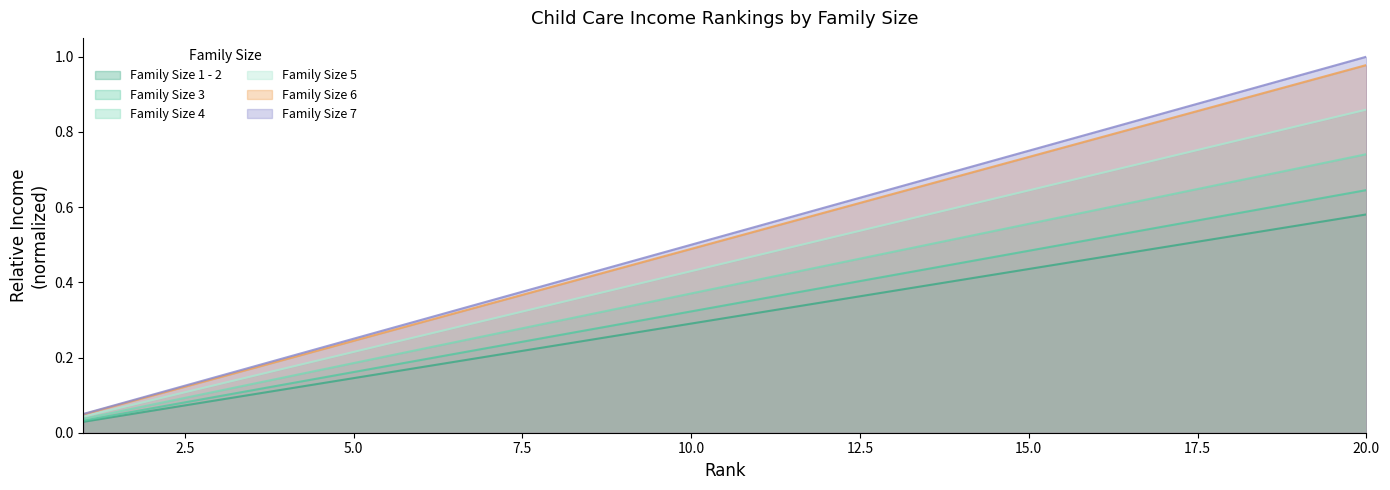

Read the Family Size 7 value at 5.

0.2